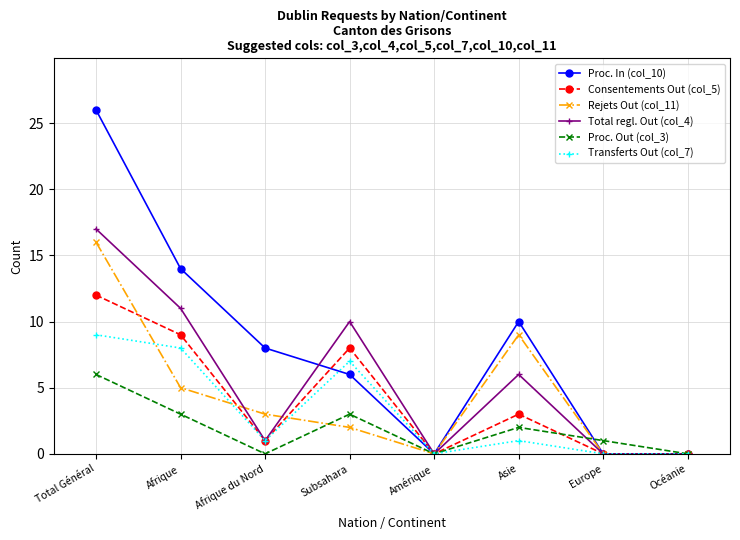

What is the label of the 8th point from the right?

Total Général